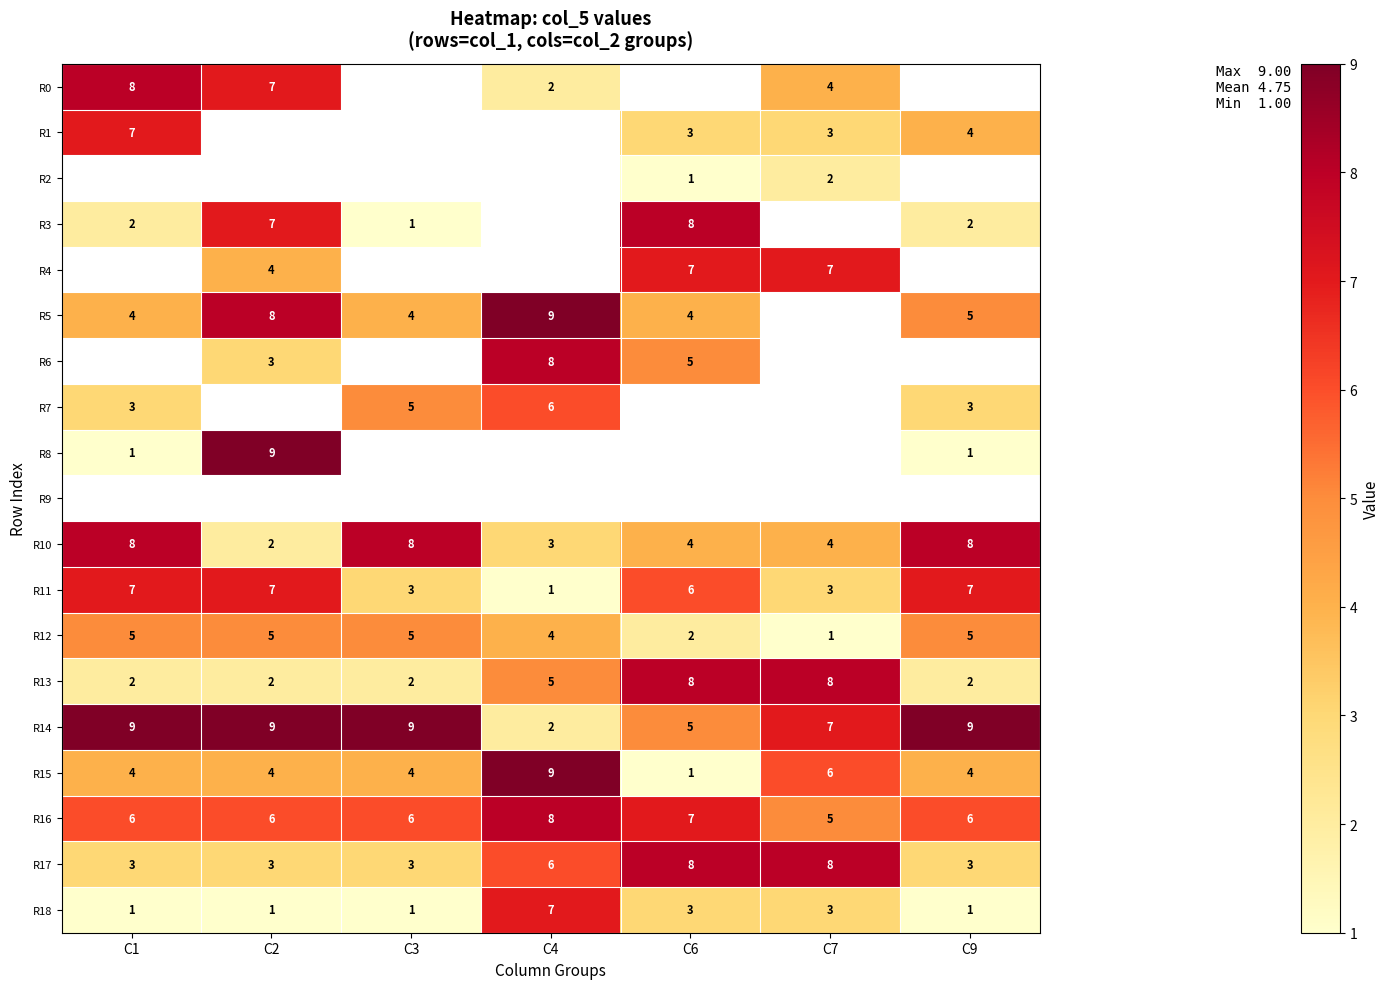

Which category has the highest value across all series?

C4